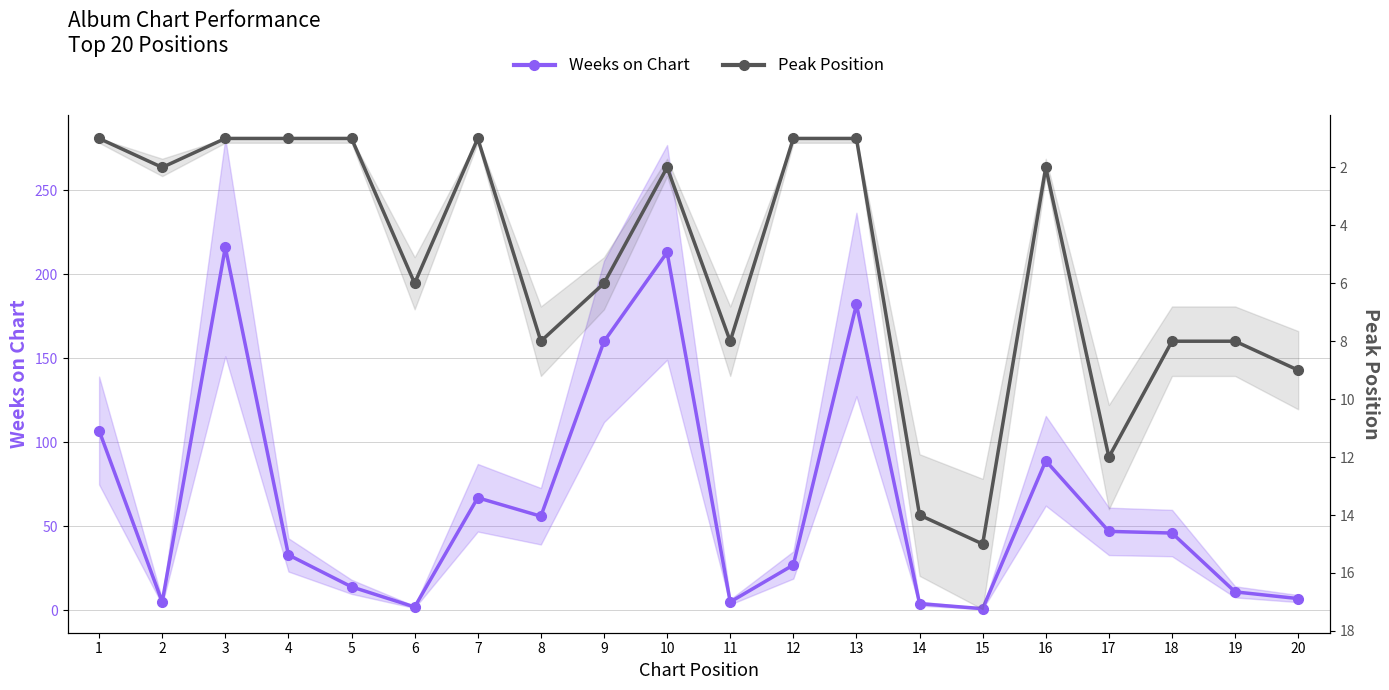

What is the value of the Peak Position point at the 3rd from the left?

1